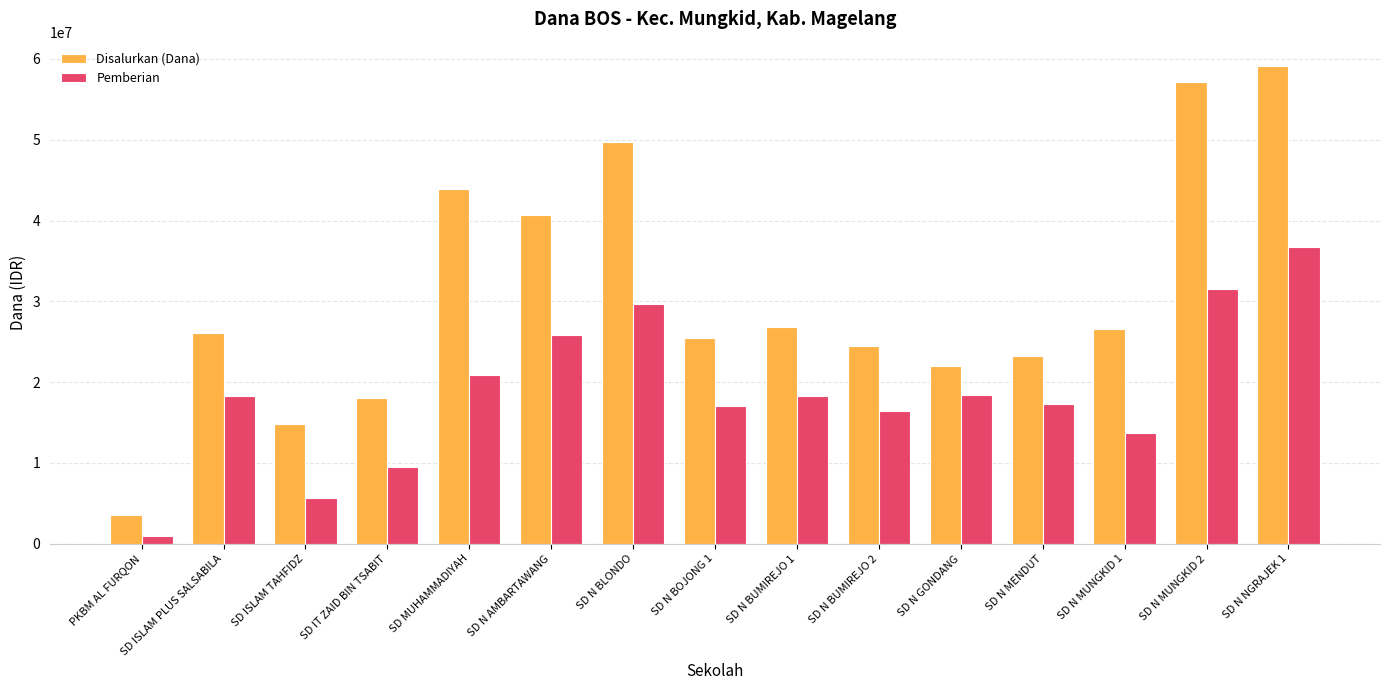

Which category has the lowest value in the Disalurkan (Dana) series?

PKBM AL FURQON